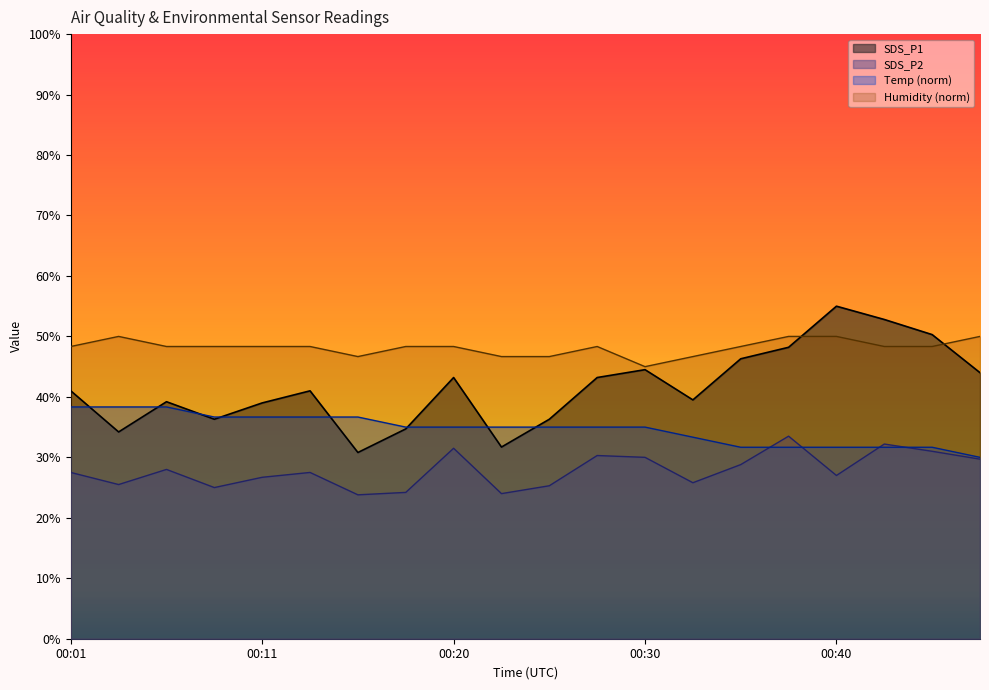

Which series changed the most between 00:13 and 00:40?

SDS_P1